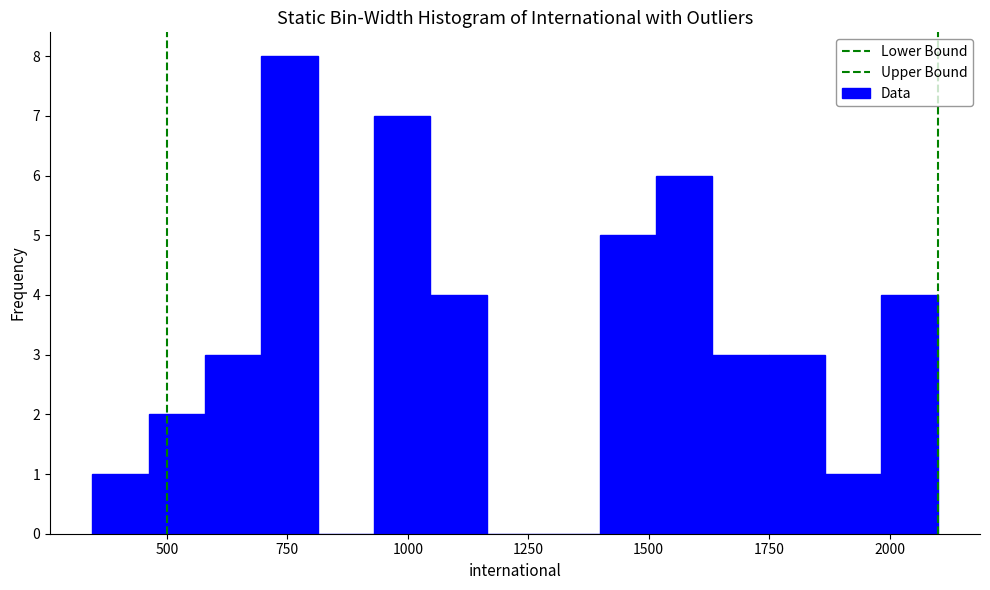

Around what value on the x-axis is the tallest bar? Give the approximate position of its centre, as read against the axis.

750